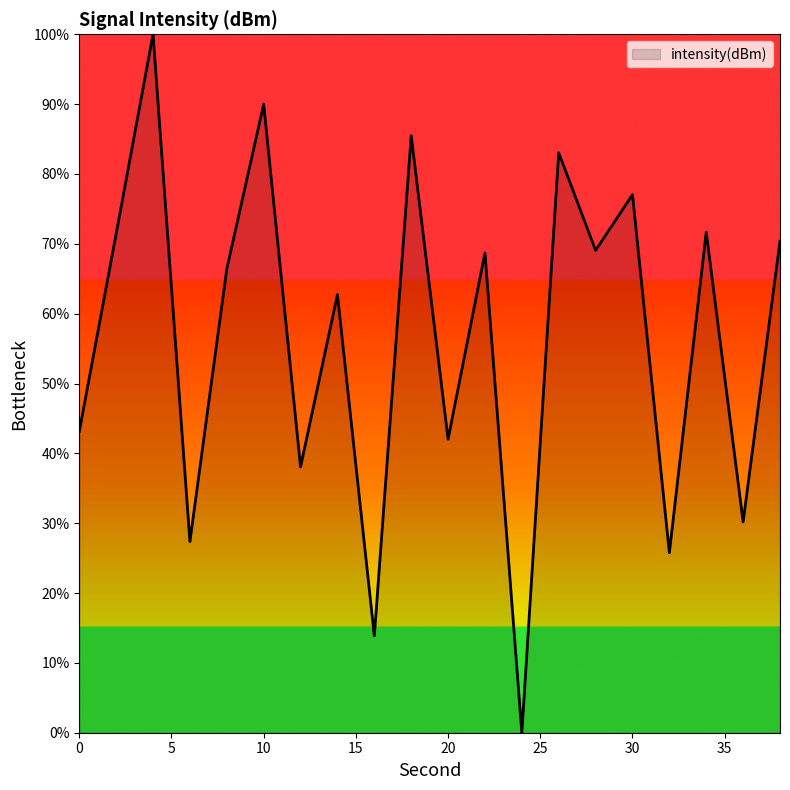

What is the difference between the maximum and minimum values?

100.0